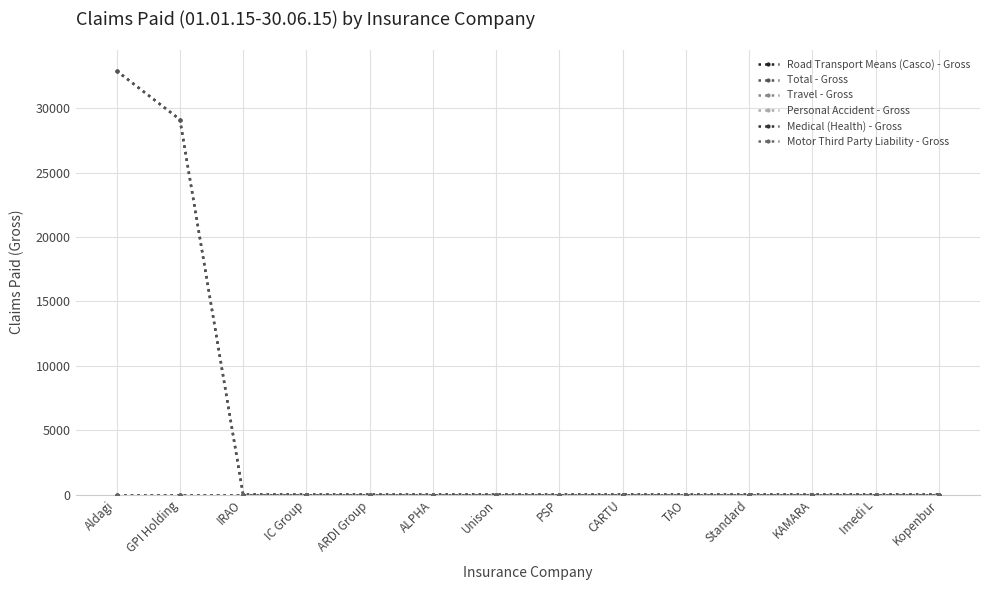

Does the chart have visible grid lines?

Yes